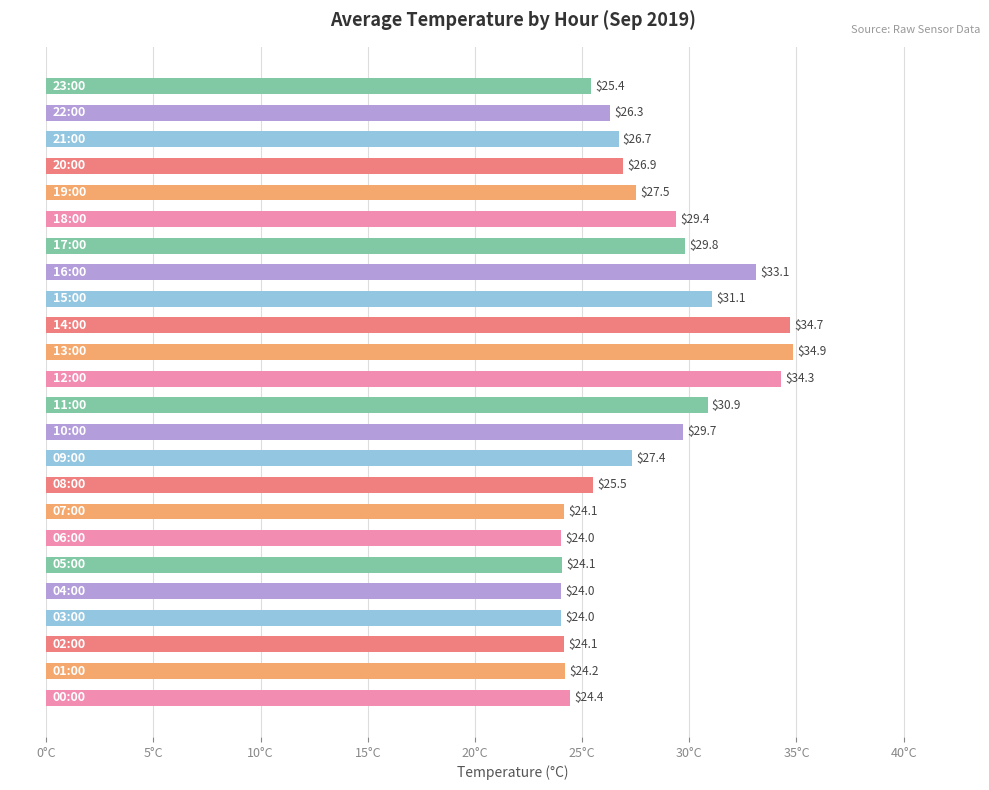

True or false: the data shows 16.9 at 10:00.

False